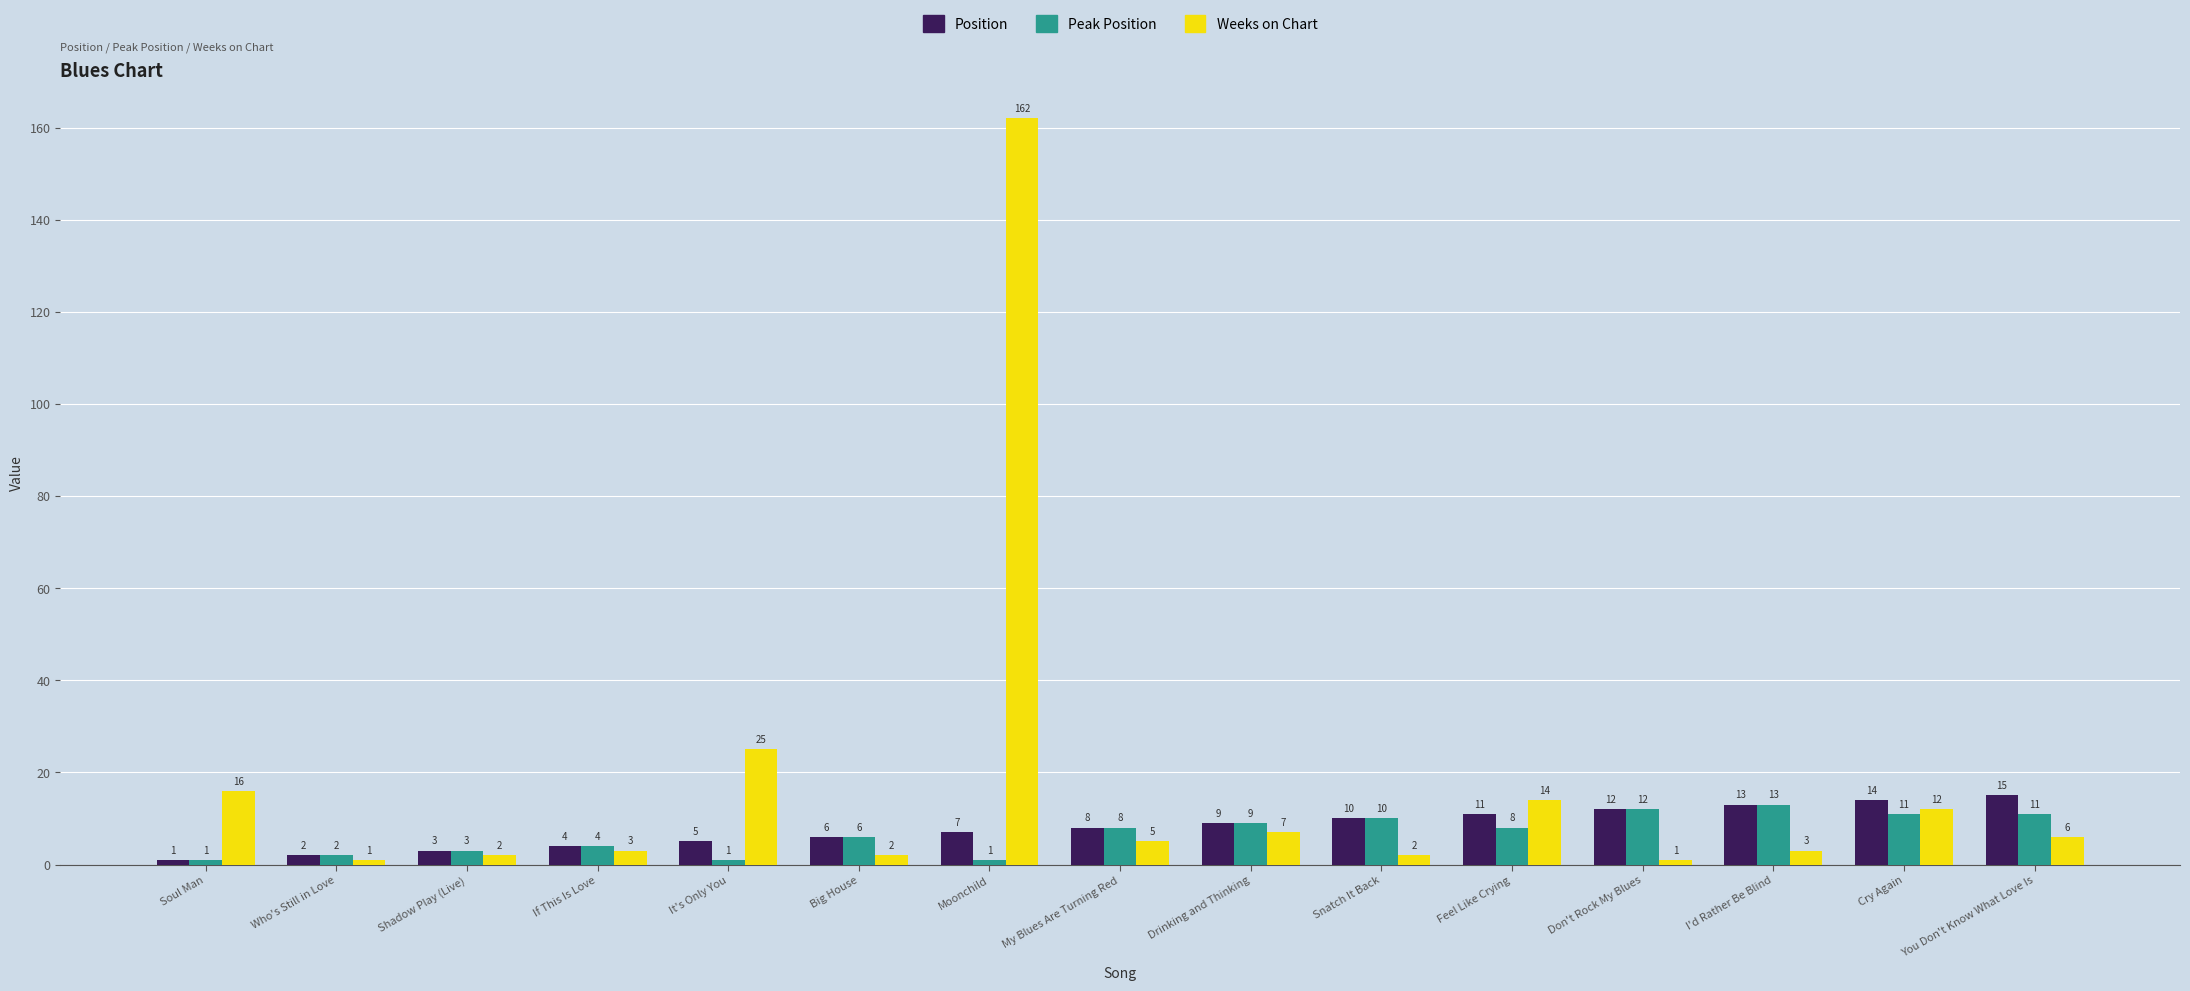

Reading left to right, transcribe all the data shown in this chart.

Position: Soul Man=1	Who's Still in Love=2	Shadow Play (Live)=3	If This Is Love=4	It's Only You=5	Big House=6	Moonchild=7	My Blues Are Turning Red=8	Drinking and Thinking=9	Snatch It Back=10	Feel Like Crying=11	Don't Rock My Blues=12	I'd Rather Be Blind=13	Cry Again=14	You Don't Know What Love Is=15
Peak Position: Soul Man=1	Who's Still in Love=2	Shadow Play (Live)=3	If This Is Love=4	It's Only You=1	Big House=6	Moonchild=1	My Blues Are Turning Red=8	Drinking and Thinking=9	Snatch It Back=10	Feel Like Crying=8	Don't Rock My Blues=12	I'd Rather Be Blind=13	Cry Again=11	You Don't Know What Love Is=11
Weeks on Chart: Soul Man=16	Who's Still in Love=1	Shadow Play (Live)=2	If This Is Love=3	It's Only You=25	Big House=2	Moonchild=162	My Blues Are Turning Red=5	Drinking and Thinking=7	Snatch It Back=2	Feel Like Crying=14	Don't Rock My Blues=1	I'd Rather Be Blind=3	Cry Again=12	You Don't Know What Love Is=6